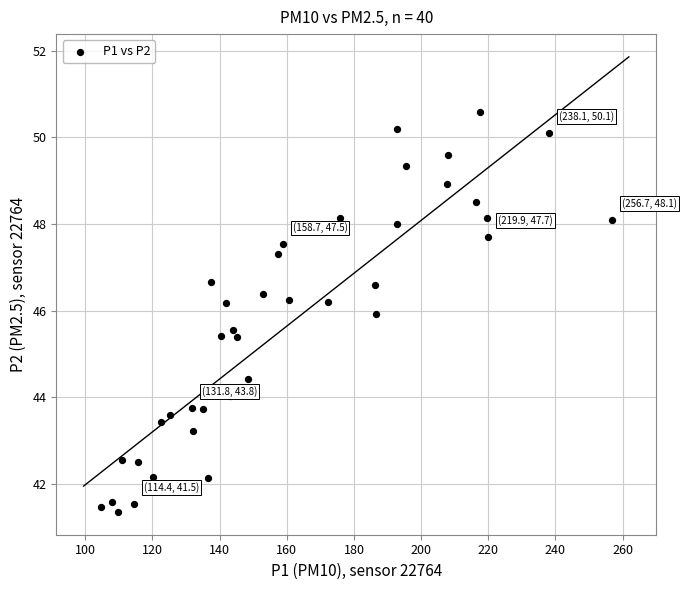

What is the range of X values (max minus min)?

152.0